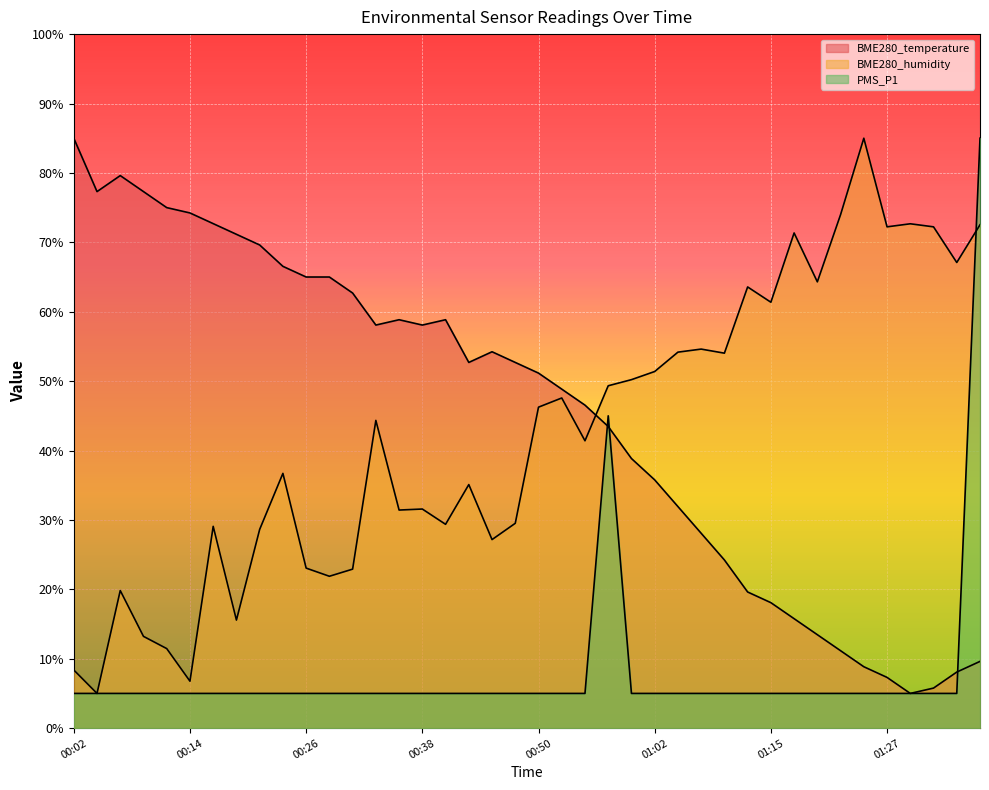

At 00:11, list the series in order from largest to smallest.

BME280_temperature, BME280_humidity, PMS_P1